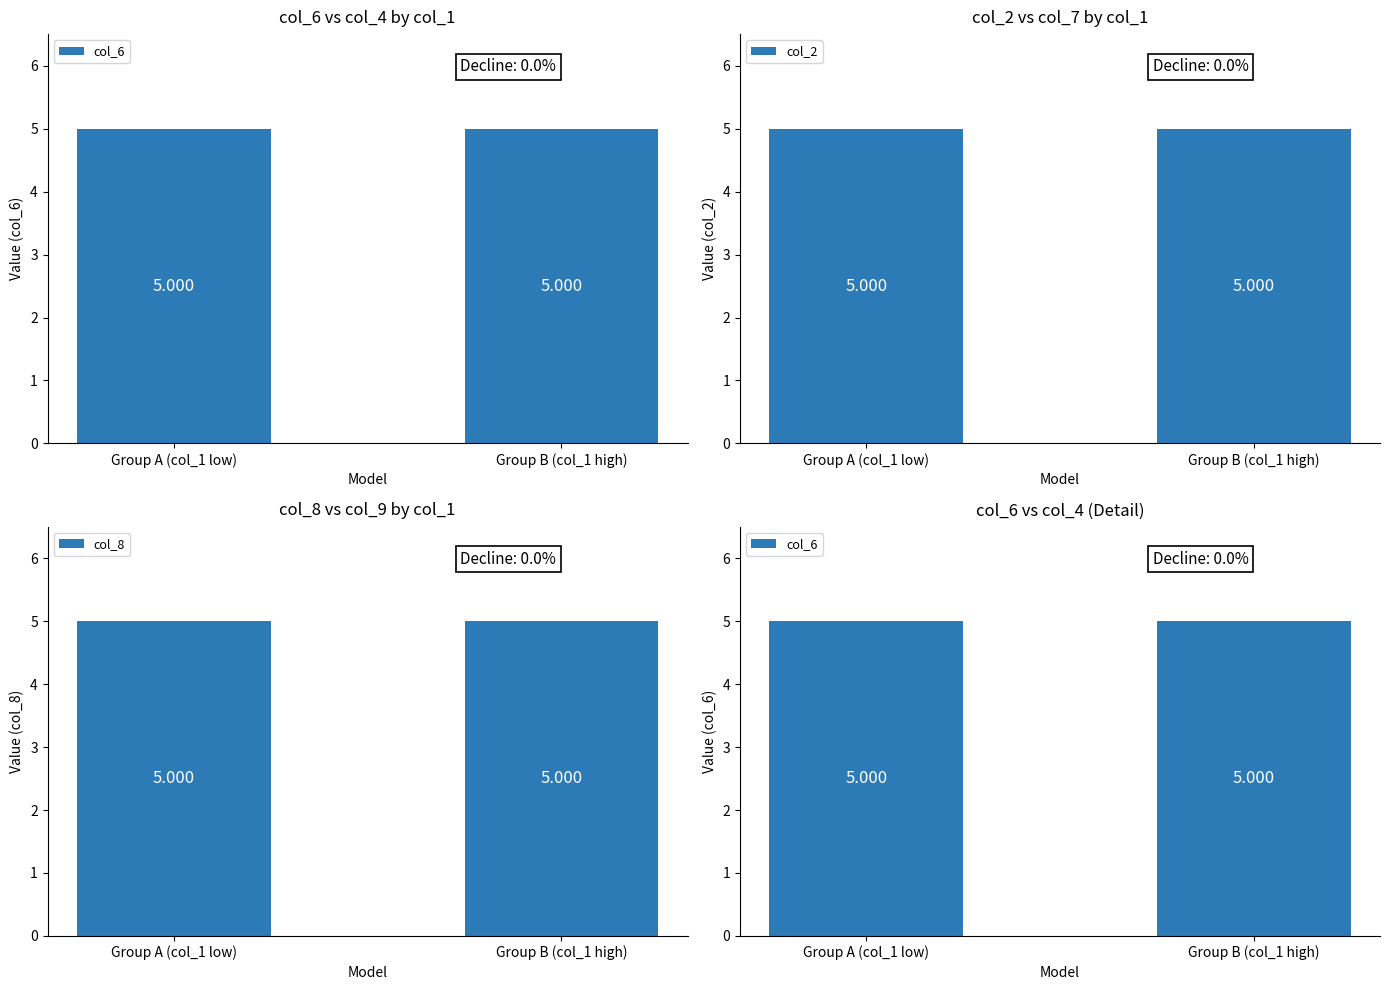

Which has a higher value, 8 or 2?

2